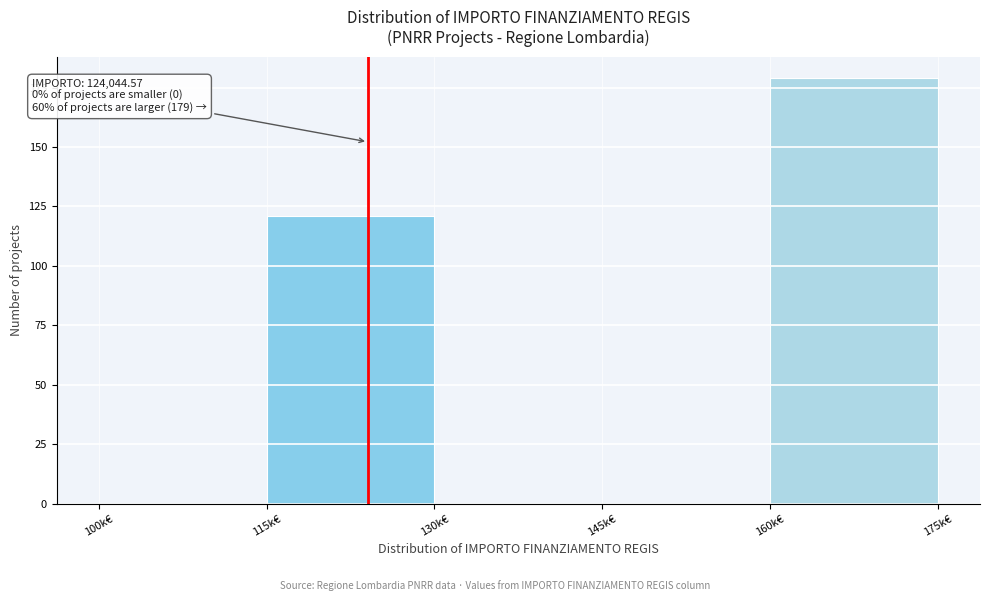

Reading right to left, transcribe all the data shown in this chart.

160k€=179	145k€=0	130k€=0	115k€=121	100k€=0